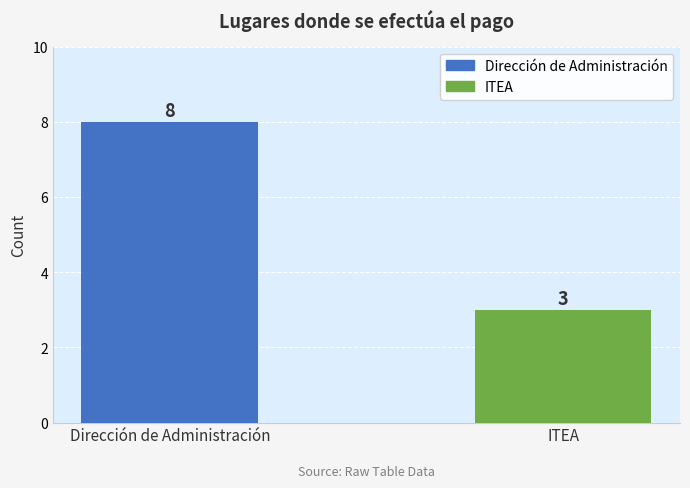

What is the value of the 1st bar from the left?

8